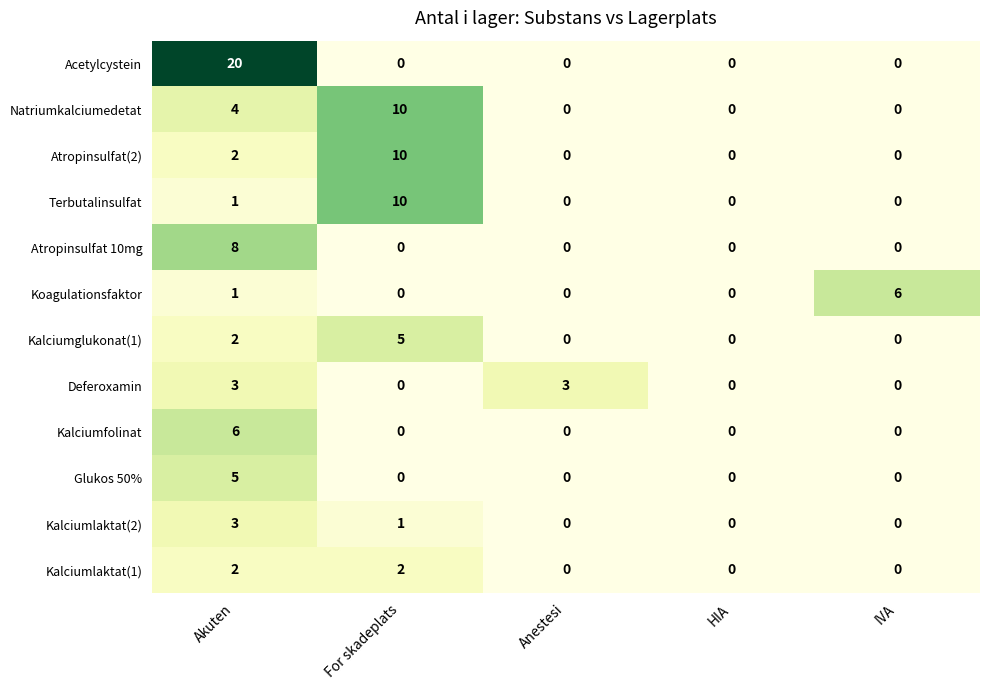

What is the highest value of the Acetylcystein series?

20